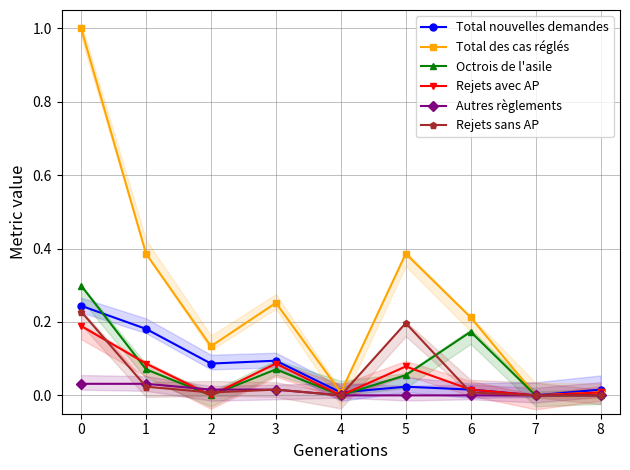

What is the difference between the maximum and minimum values in the Octrois de l'asile series?

0.3